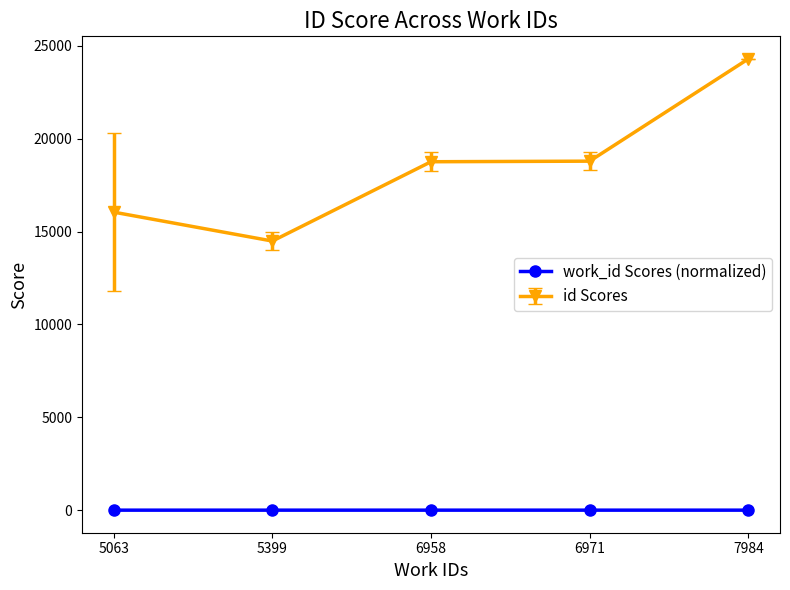

How many lines are shown in the chart?

2